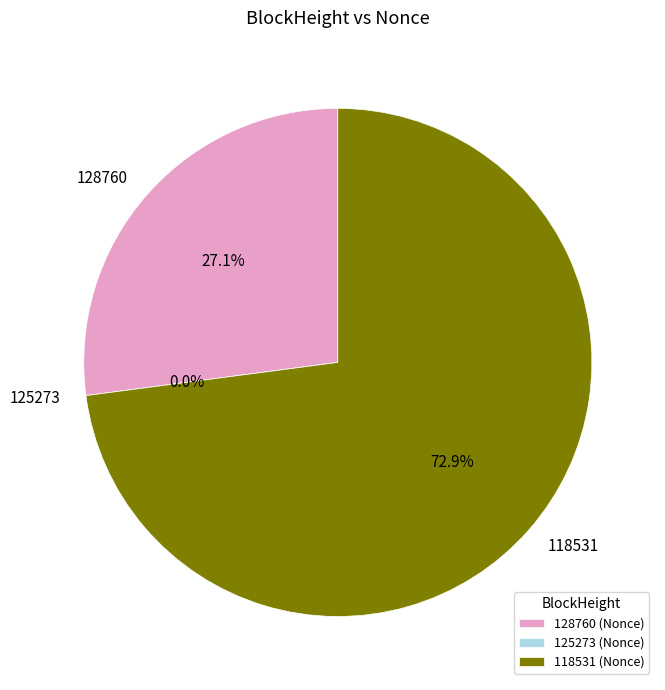

How many slices are in this pie chart?

3